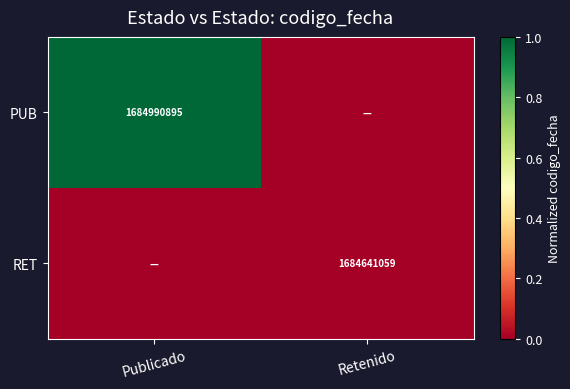

The value of RET at Retenido is 1684641059. True or false?

True